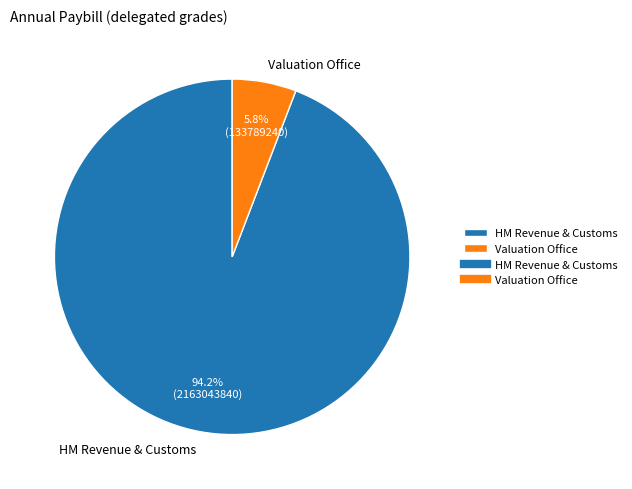

Which has a higher value, Valuation Office or HM Revenue & Customs?

HM Revenue & Customs